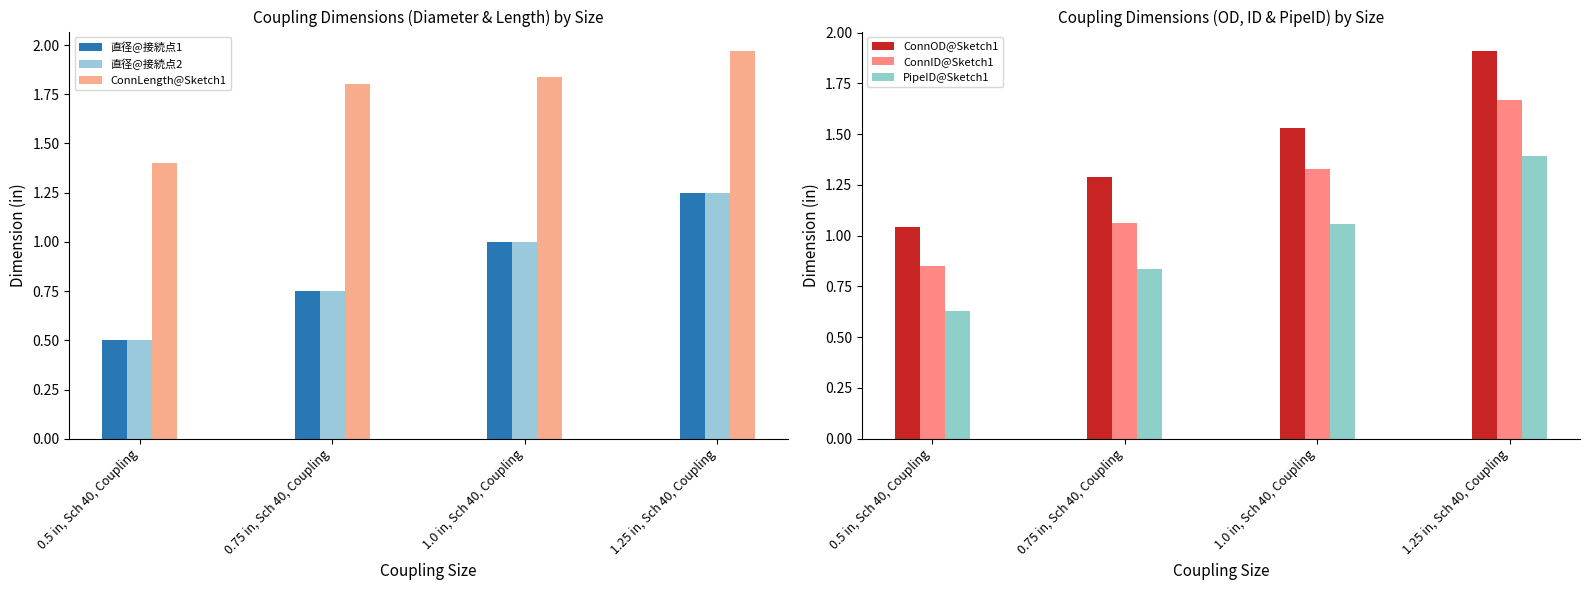

What is the minimum value for ConnOD@Sketch1?

1.0